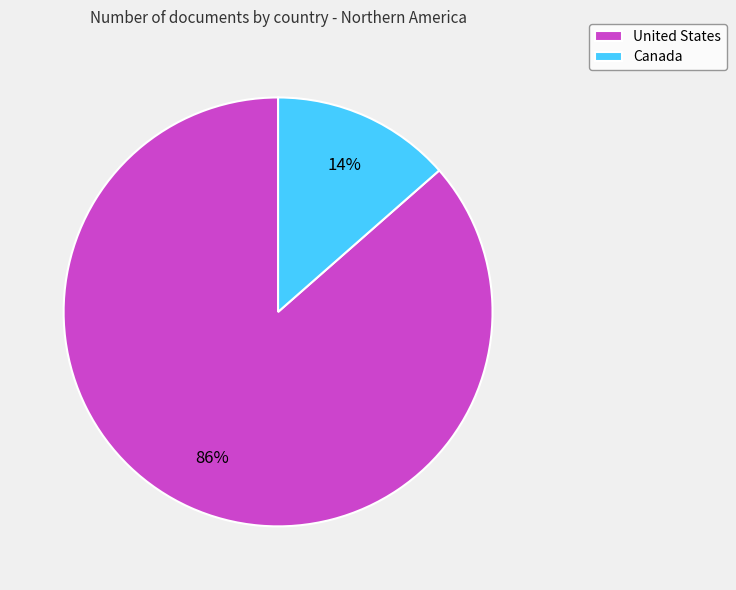

How many segments does this pie chart have?

2